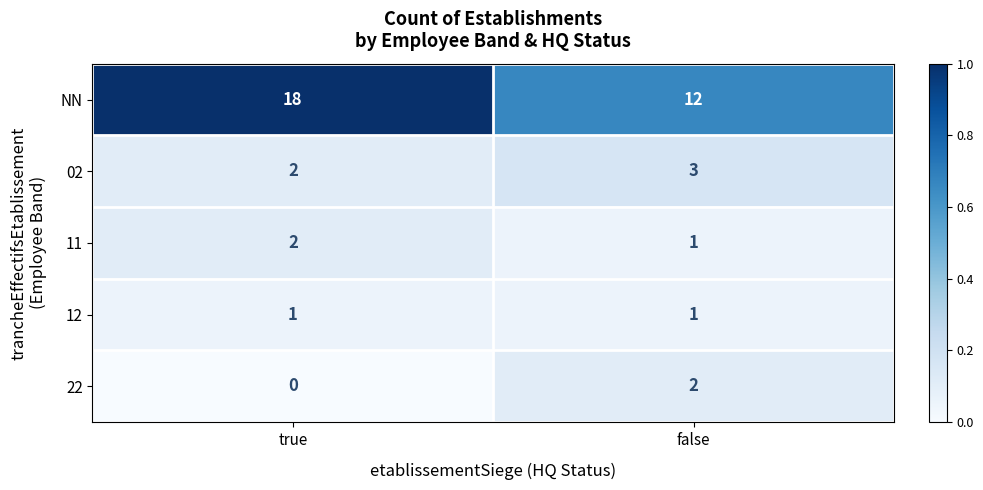

The NN series shows 24 at true. True or false?

False